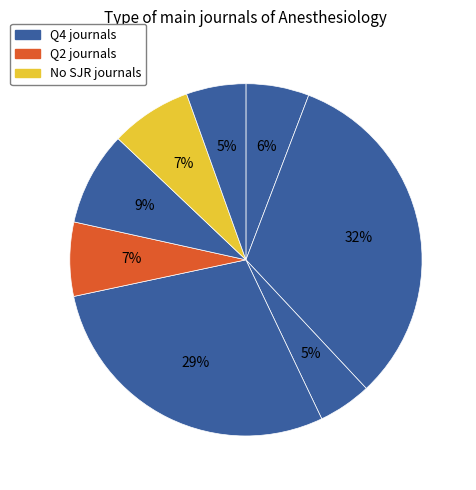

Count the number of slices in the pie.

8